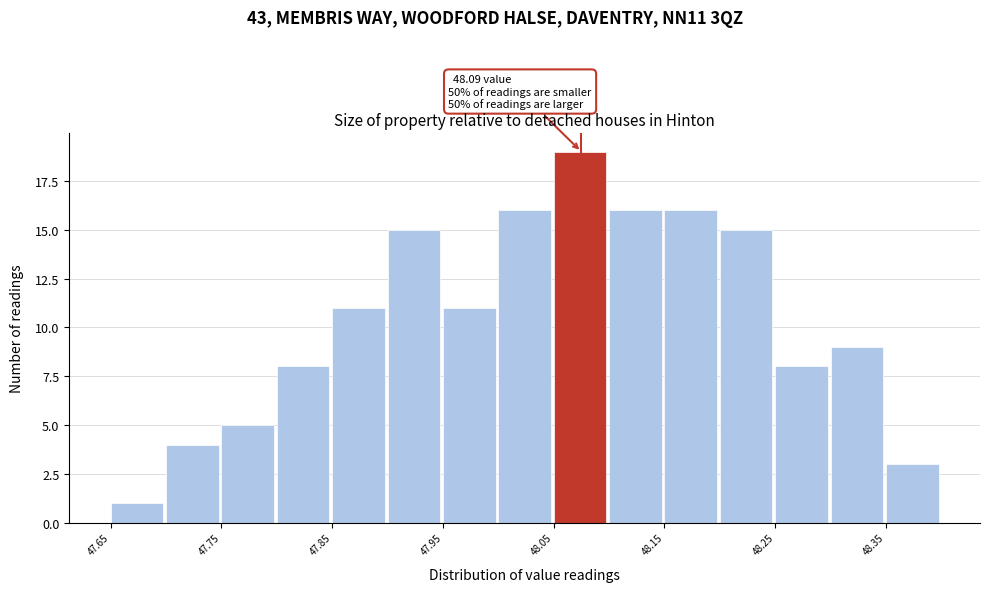

Over which range of the x-axis is the bar tallest?

48.05 to 48.10